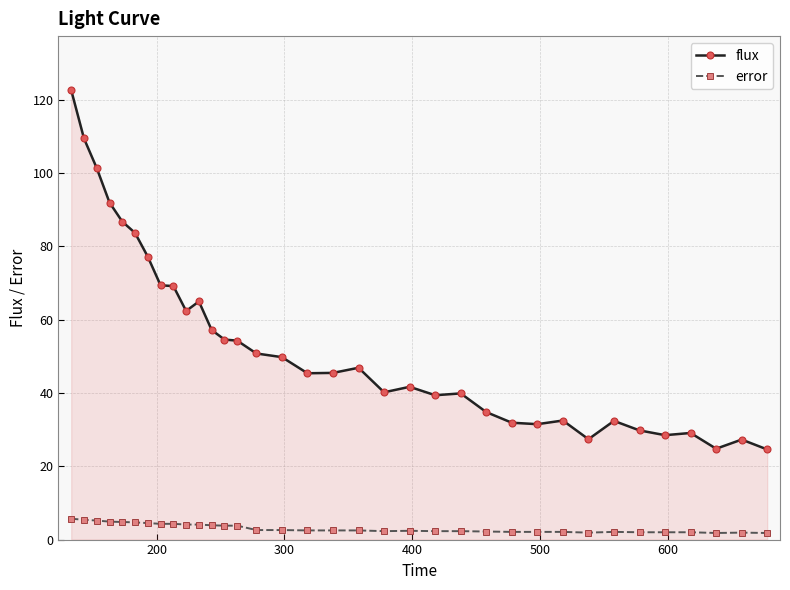

What is the maximum value for flux?

122.7